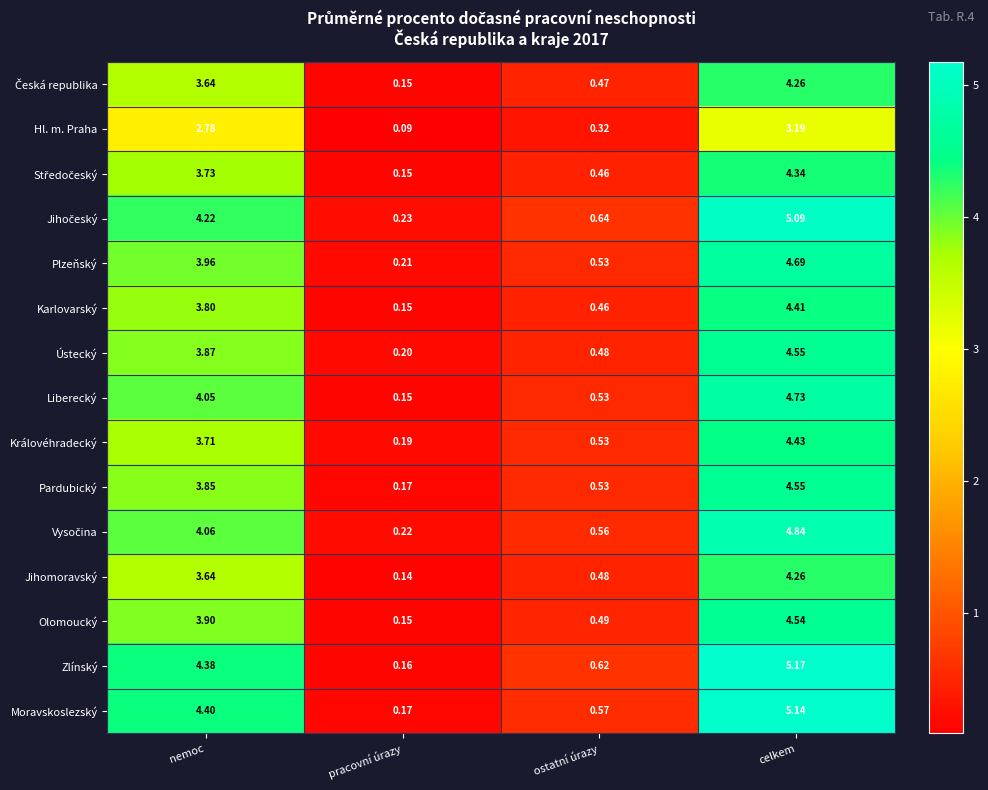

List the labels in order of Plzeňský value, largest first.

celkem, nemoc, ostatní úrazy, pracovní úrazy